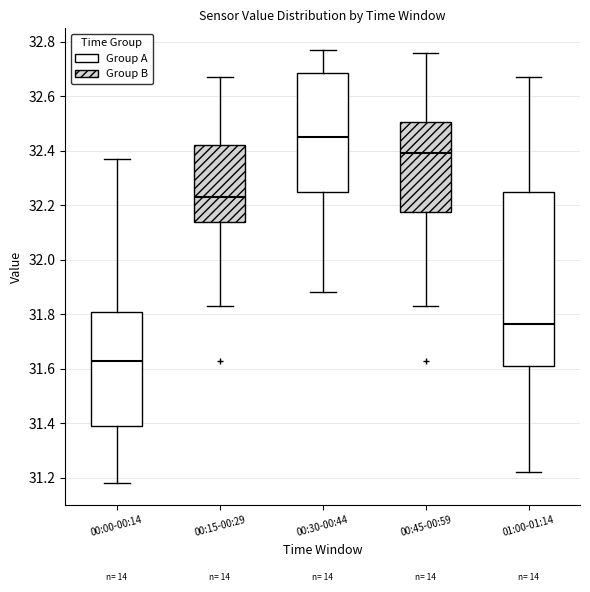

Reading left to right, transcribe this box plot: for each box, give where its median line is, the range the box spans, and where its two whiskers end, as read against the y-axis. The values are not printed on the chart, so give them approximately, as read against the axis.

00:00-00:14: median 31.64, box 31.40 to 31.82, whiskers 31.18 to 32.38
00:15-00:29: median 32.24, box 32.14 to 32.42, whiskers 31.84 to 32.68
00:30-00:44: median 32.46, box 32.26 to 32.68, whiskers 31.88 to 32.78
00:45-00:59: median 32.40, box 32.18 to 32.50, whiskers 31.84 to 32.76
01:00-01:14: median 31.76, box 31.62 to 32.26, whiskers 31.22 to 32.68